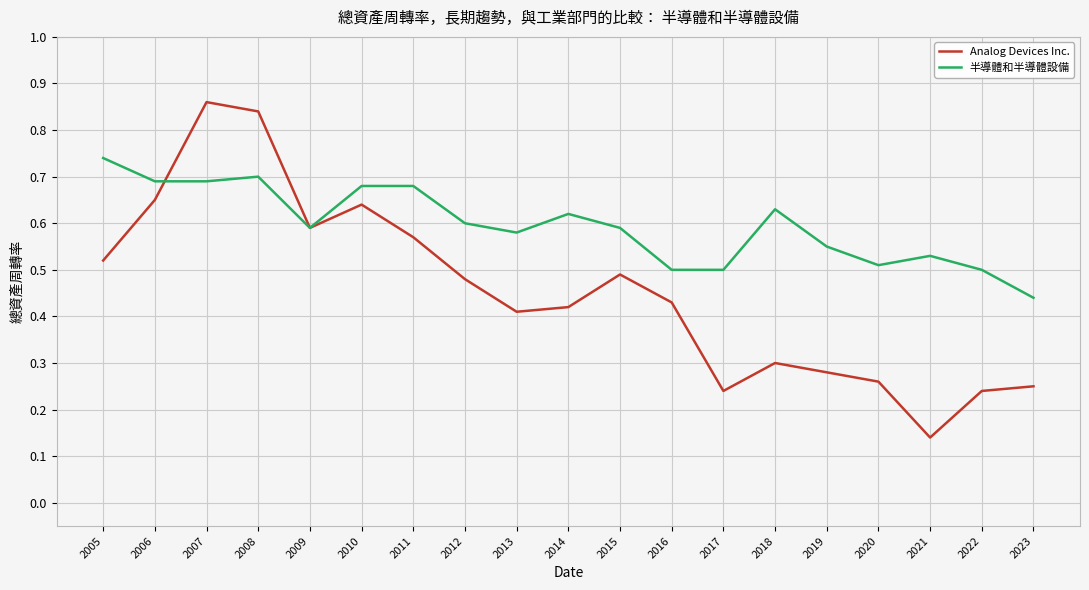

Rank the series by their average value, from highest to lowest.

半導體和半導體設備, Analog Devices Inc.